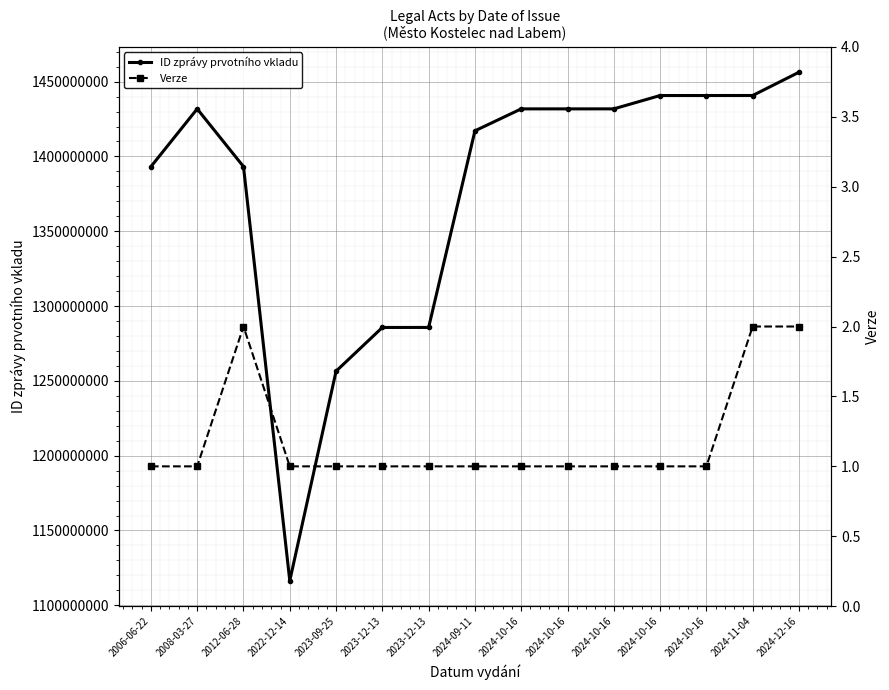

At which label does ID zprávy prvotního vkladu first exceed 1431781793?

2008-03-27